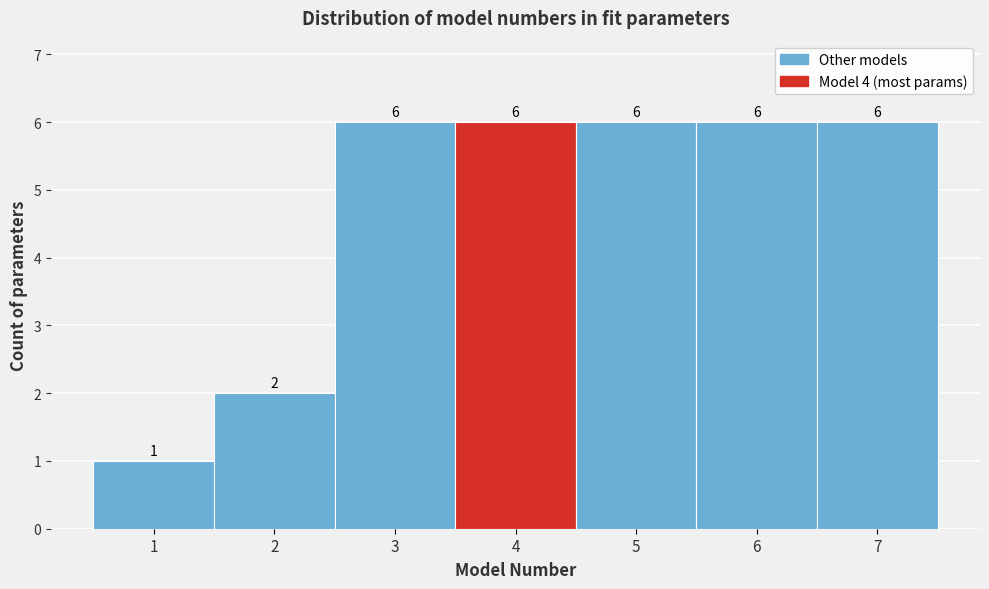

How tall is the bar that spans 2.5 to 3.5 on the x-axis?

6